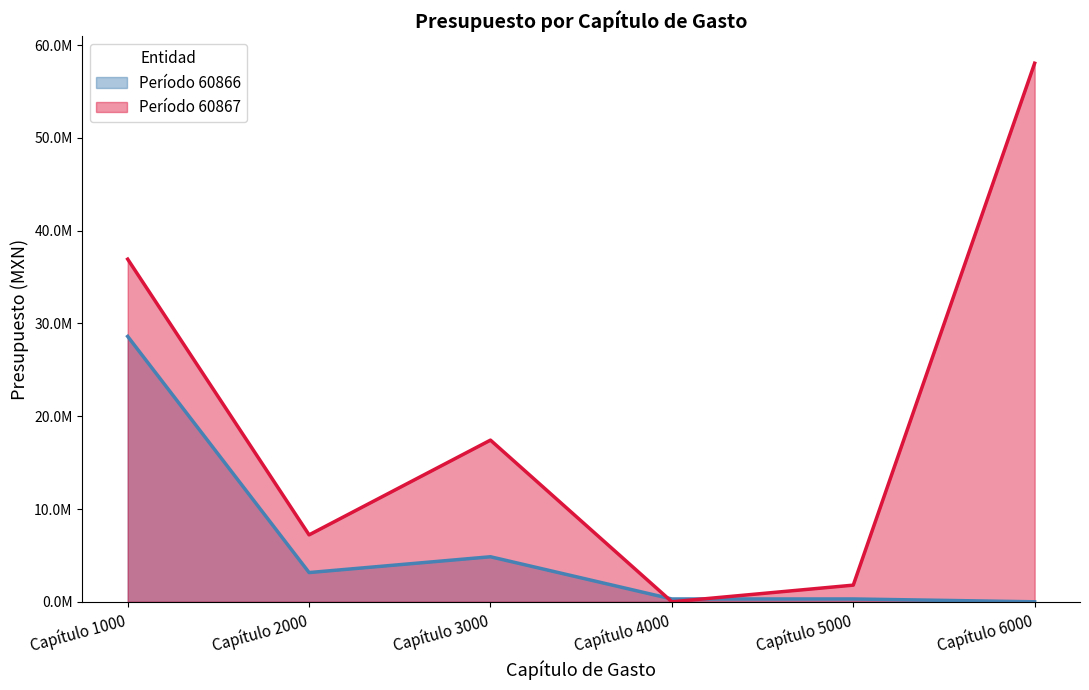

The value of SERVICIOS PERSONALES at Capítulo 1000 is 39696406.6. True or false?

False